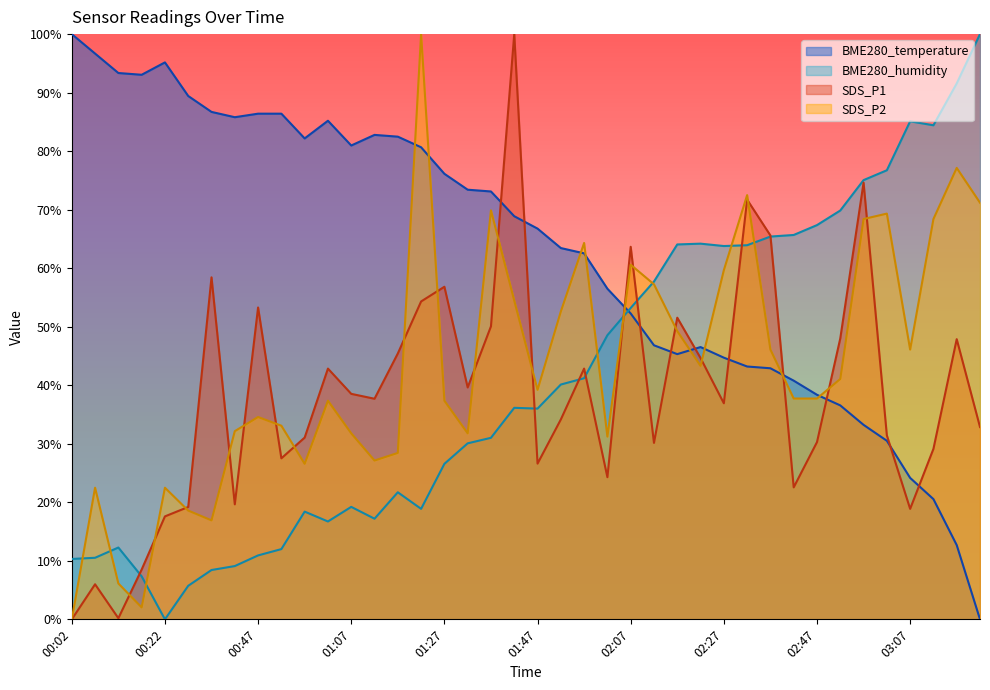

True or false: BME280_humidity has a value of 91.6 at 03:18.

True